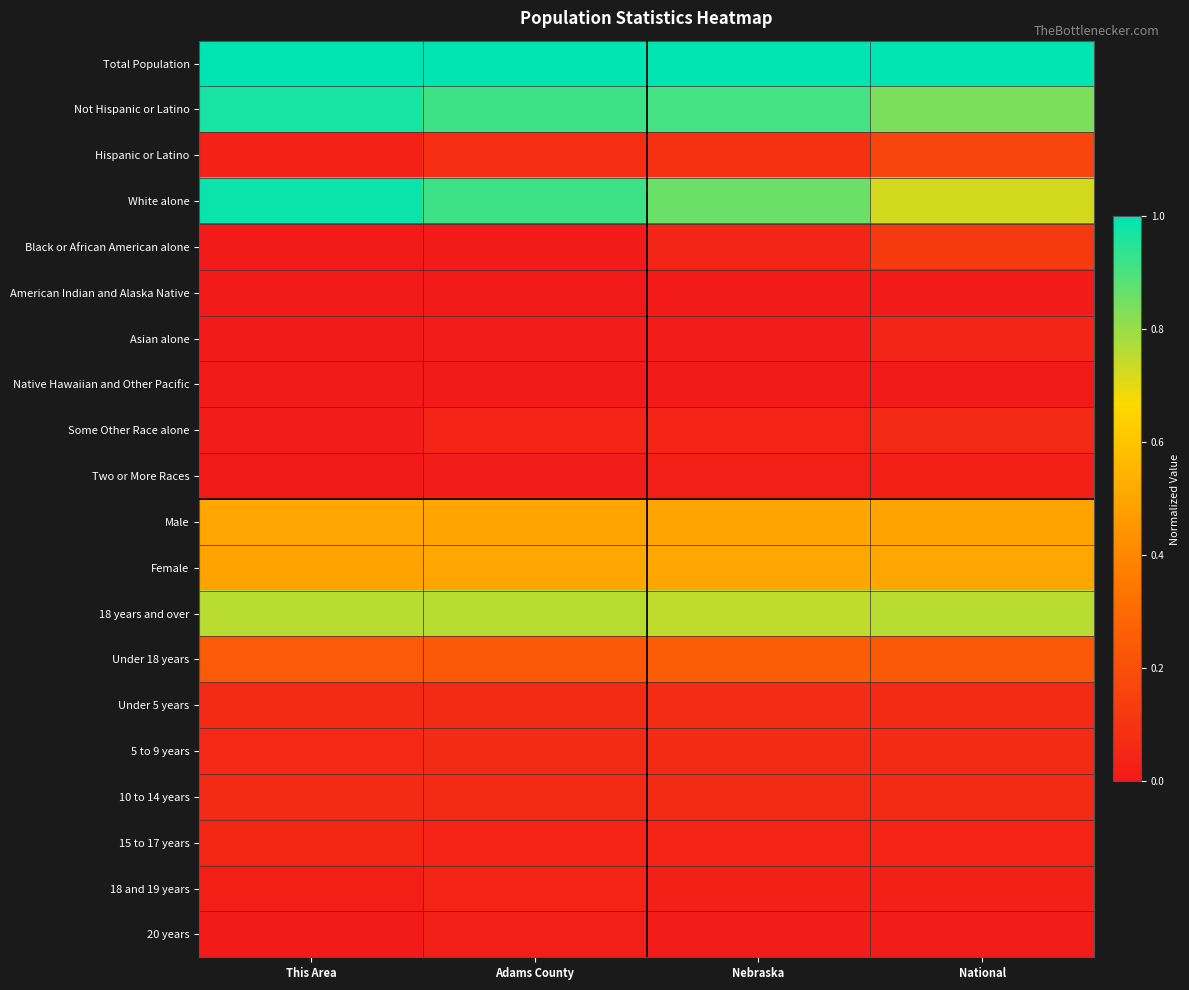

What is the total value across all series at National?

5.3